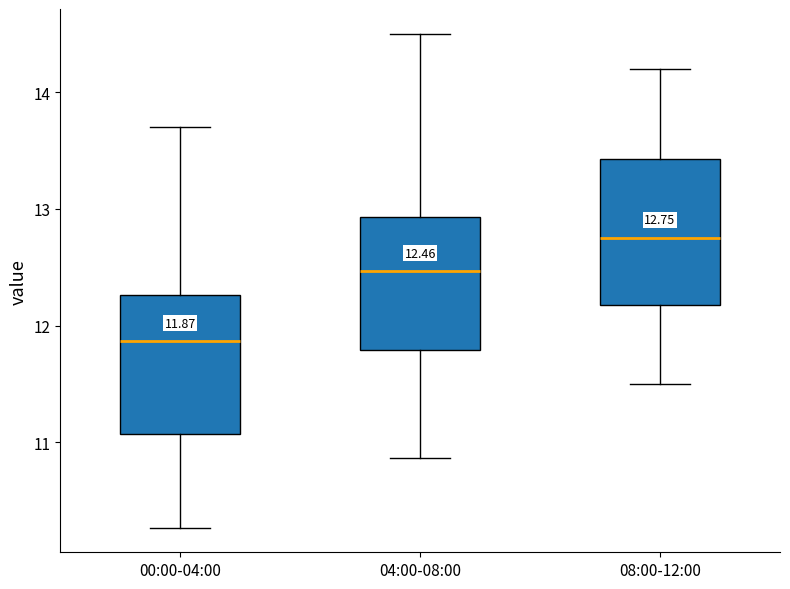

Which box has the highest median line?

08:00-12:00